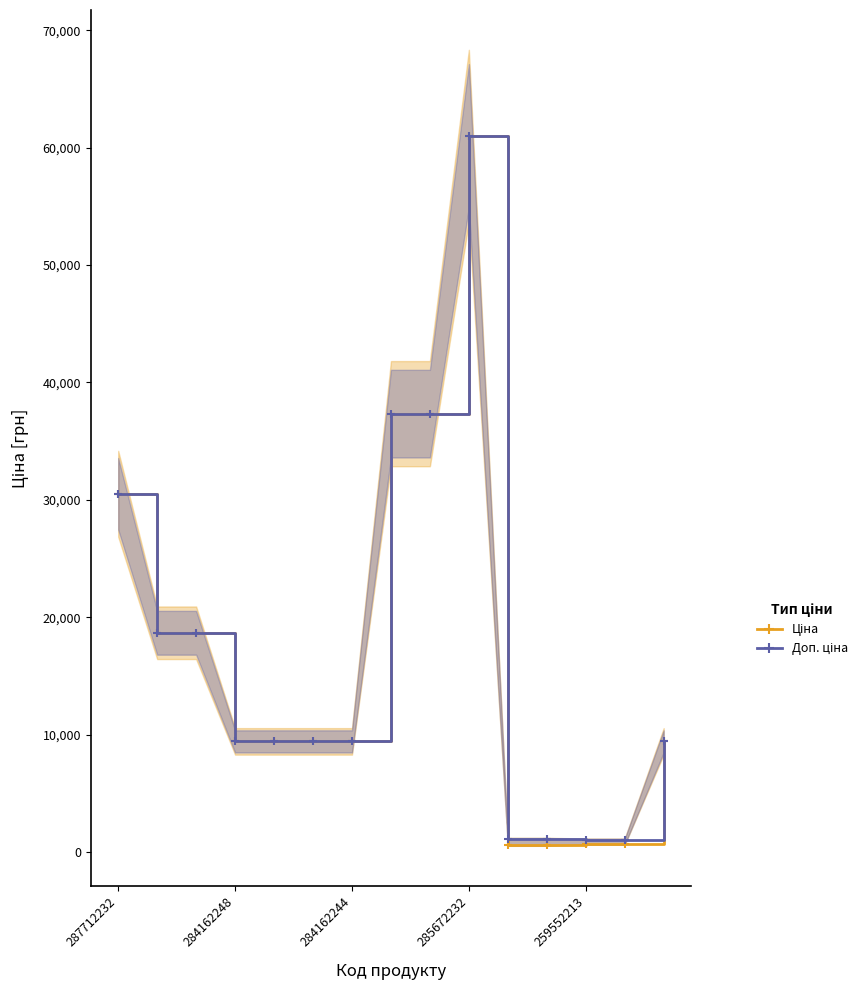

The value of Ціна at 259552213 is 3744.3. True or false?

False